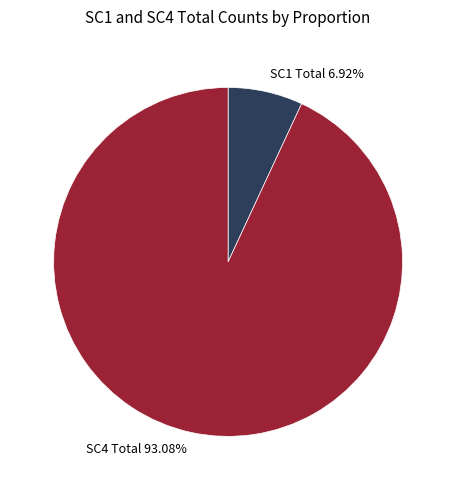

Do SC4 Total 93.08% and SC1 Total 6.92% together represent more than half of the pie?

Yes